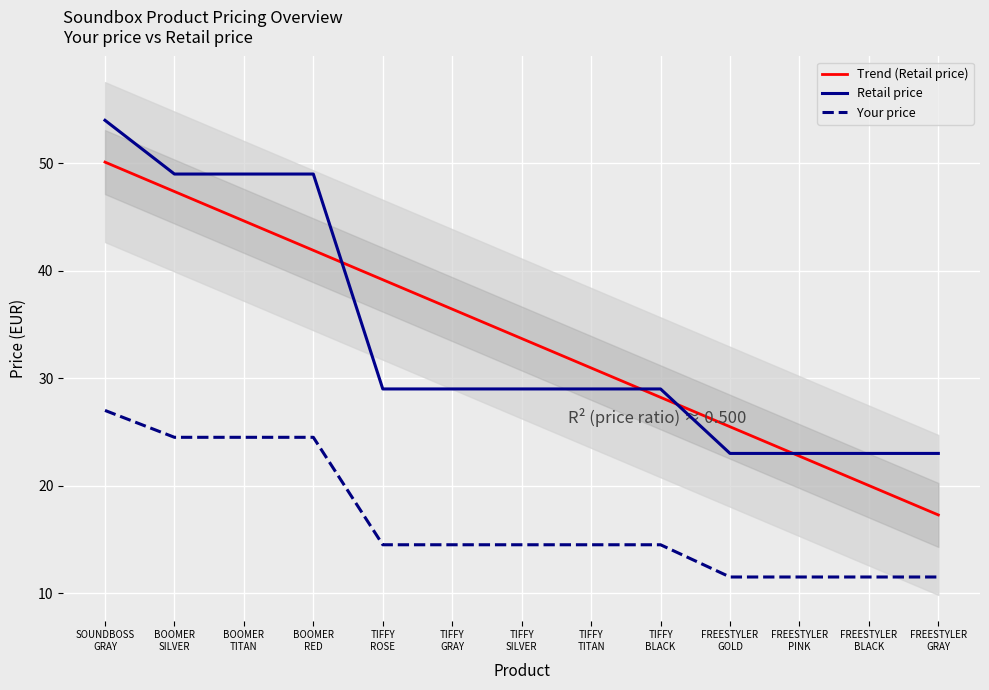

Does the chart display data point markers on the line(s)?

No